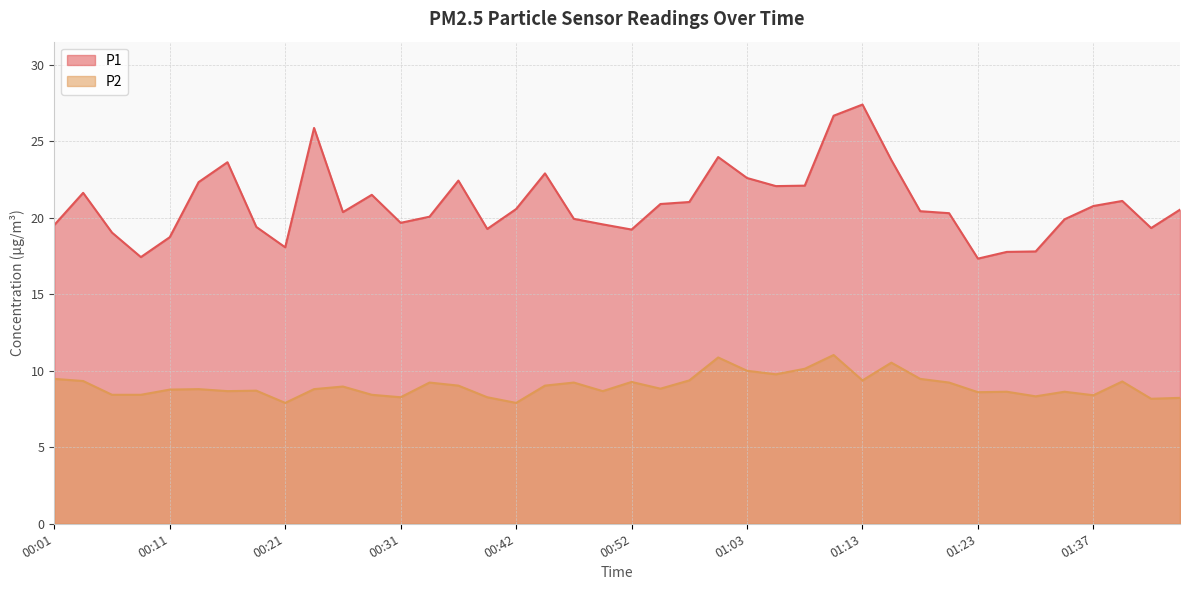

What is the difference between the P1 values at 01:23 and 00:11?

1.4